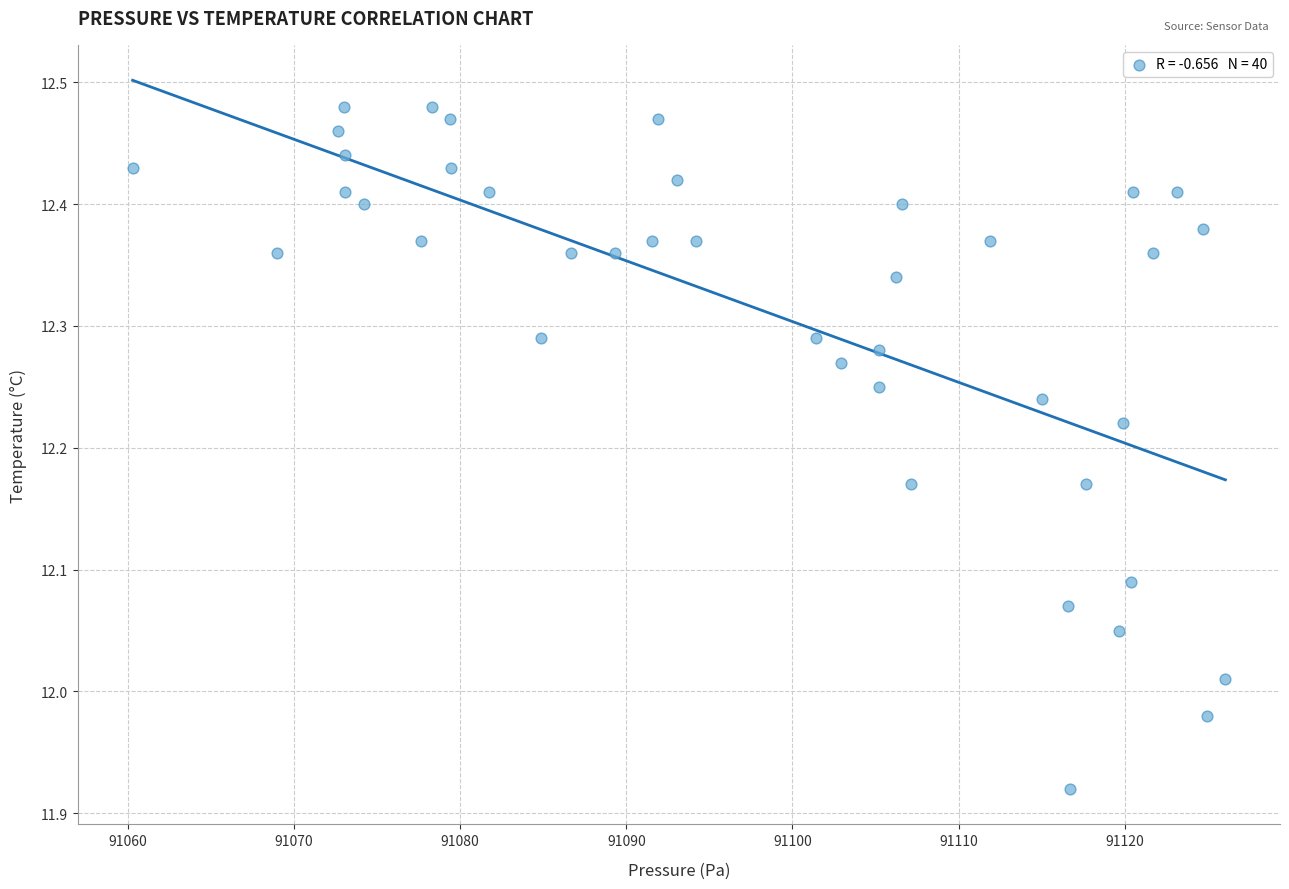

What is the range of Y values (max minus min)?

0.6